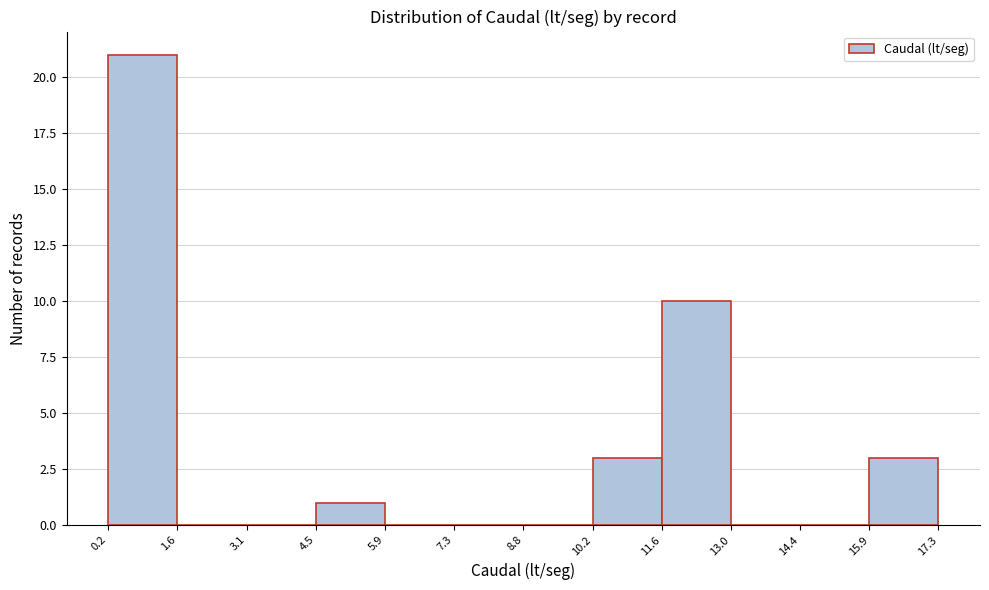

Reading left to right, list every bar in this chart as the range it spans on the x-axis followed by its height. The values are not printed on the chart, so give them approximately, as read against the axis.

0.2 to 1.6: 21
1.6 to 3.1: 0
3.1 to 4.5: 0
4.5 to 5.9: 1
5.9 to 7.3: 0
7.3 to 8.8: 0
8.8 to 10.2: 0
10.2 to 11.6: 3
11.6 to 13.0: 10
13.0 to 14.4: 0
14.4 to 15.9: 0
15.9 to 17.3: 3